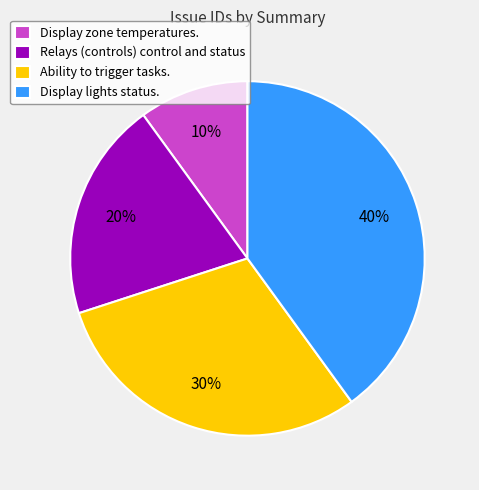

What percentage is the Ability to trigger tasks. slice, to the nearest percent?

30%